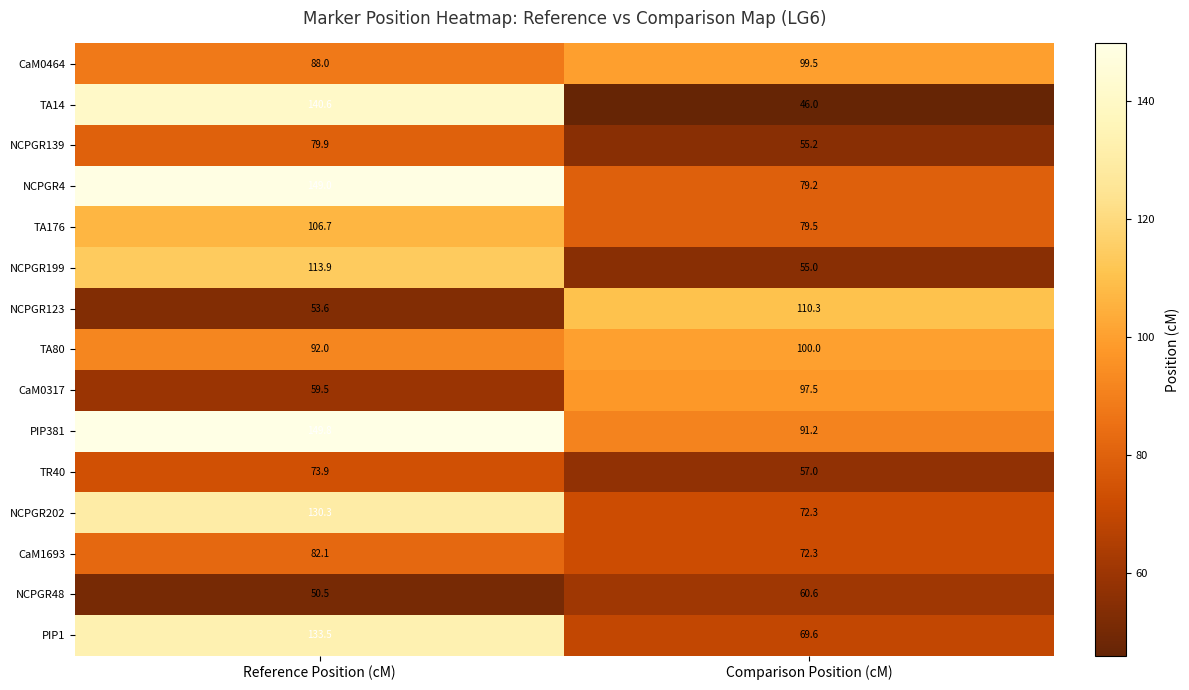

What is the total value across all series at Reference Position (cM)?

1503.3